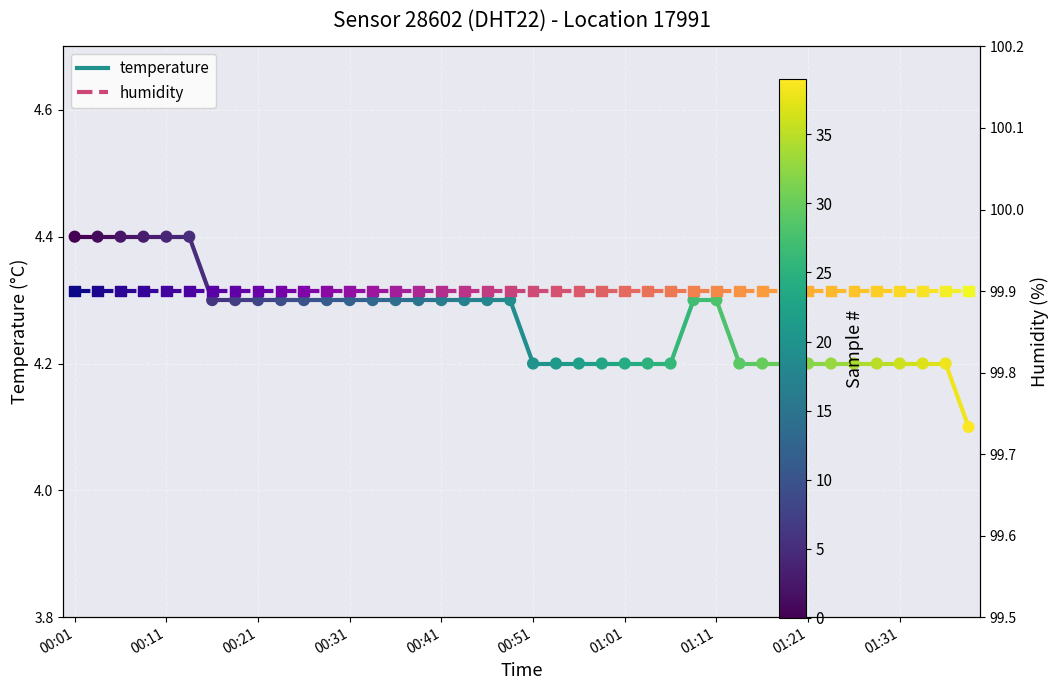

Which series has the largest total across all categories?

humidity markers